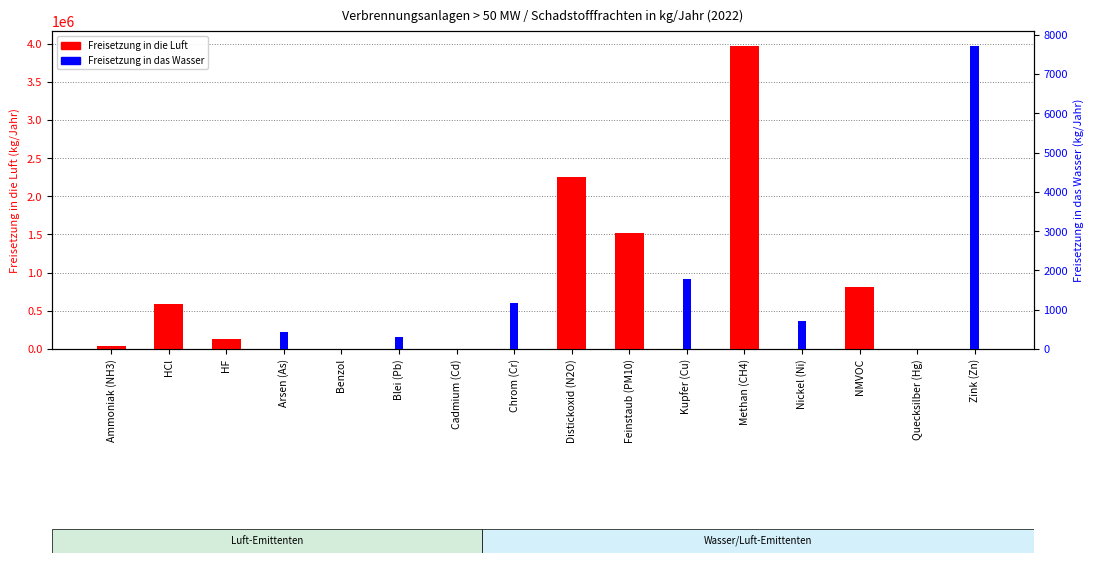

At Ammoniak (NH3), list the series in order from smallest to largest.

Freisetzung in das Wasser, Freisetzung in die Luft